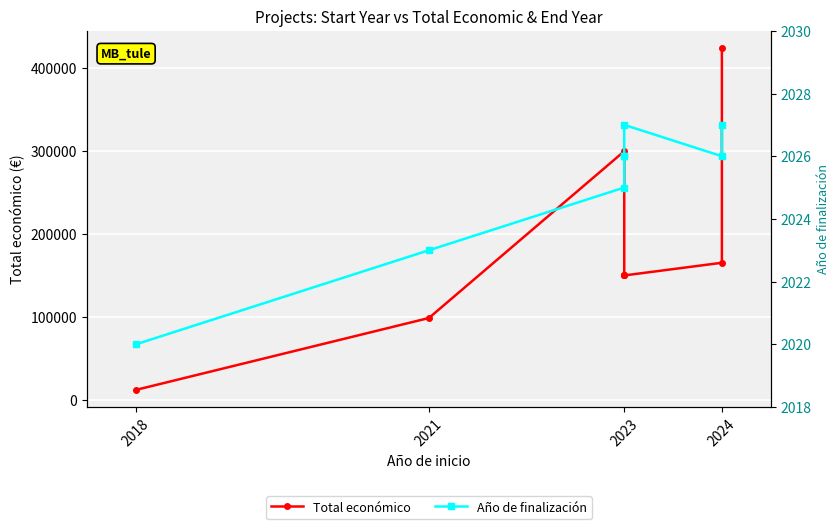

True or false: Año de finalización and Total económico intersect in this chart.

False